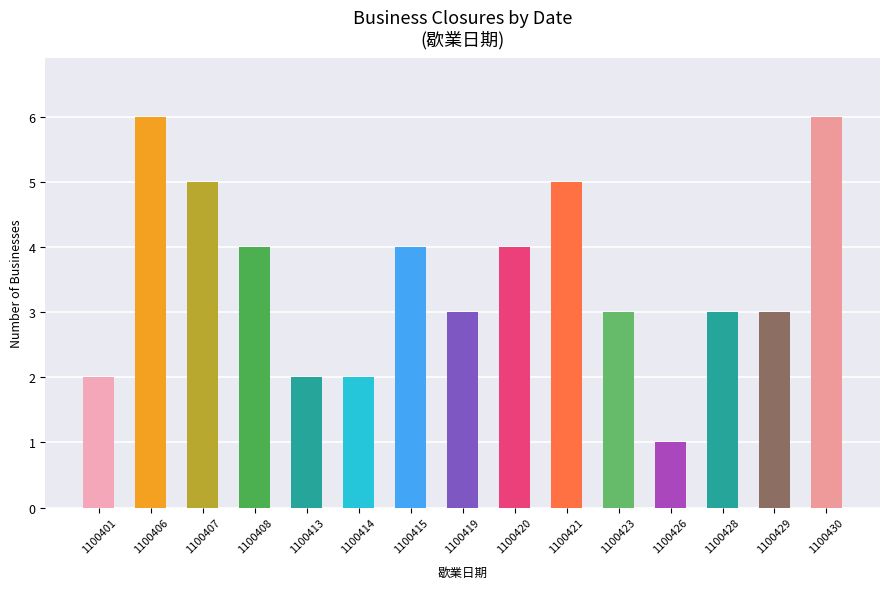

What is the value of the 15th bar from the left?

6